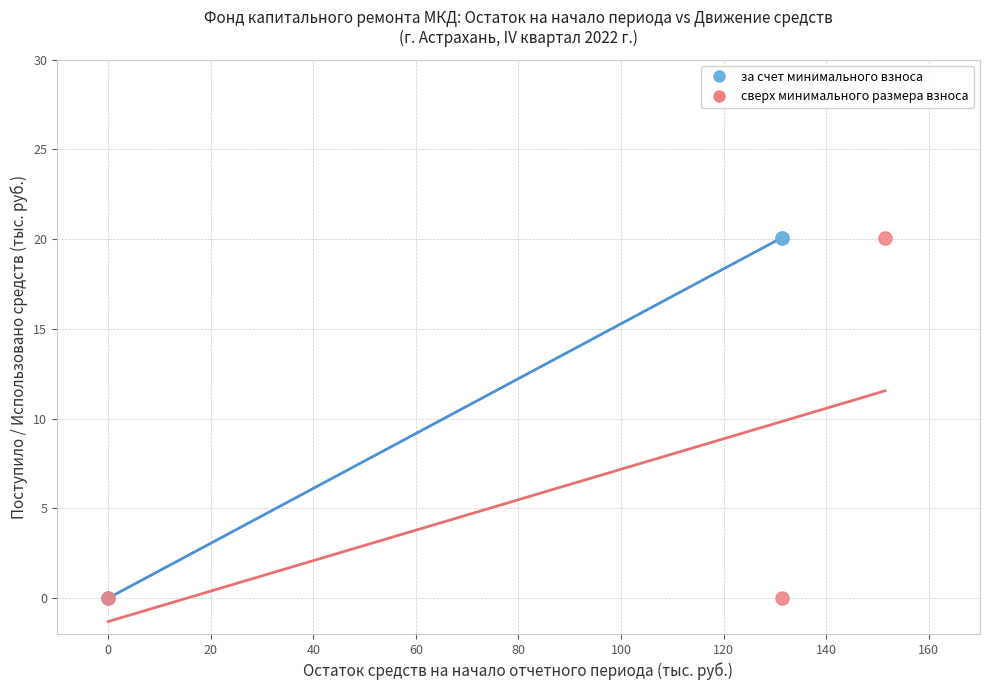

What are all the series names shown in the legend?

за счет минимального взноса, сверх минимального размера взноса